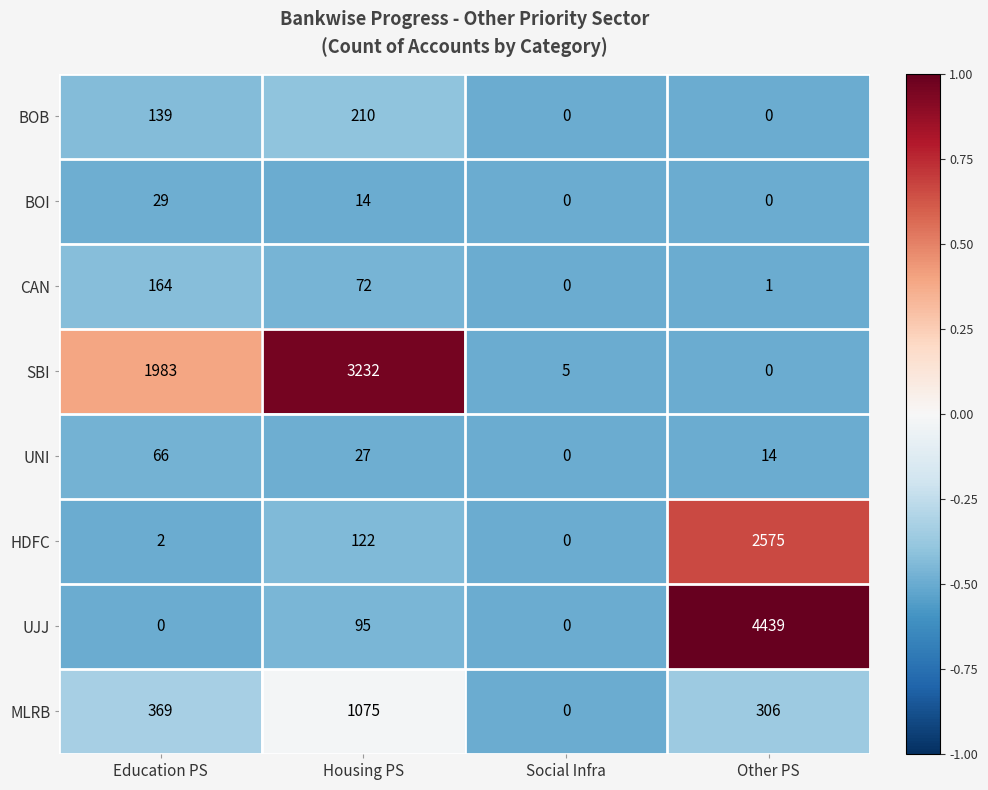

Which series has the largest total across all categories?

SBI